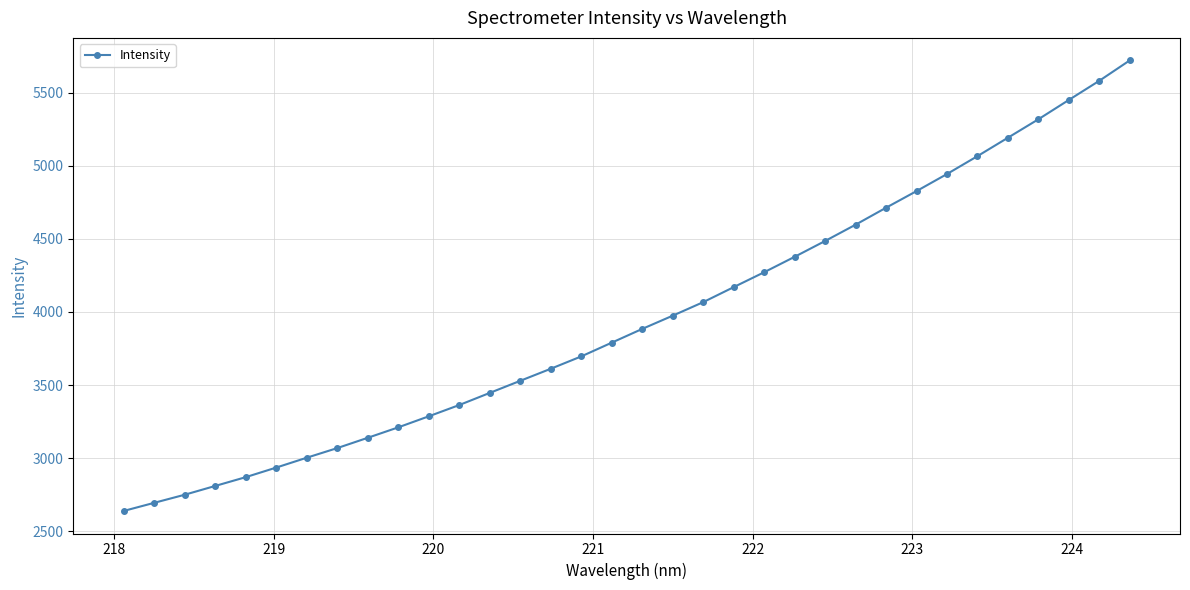

What is the greatest value displayed?

5720.9